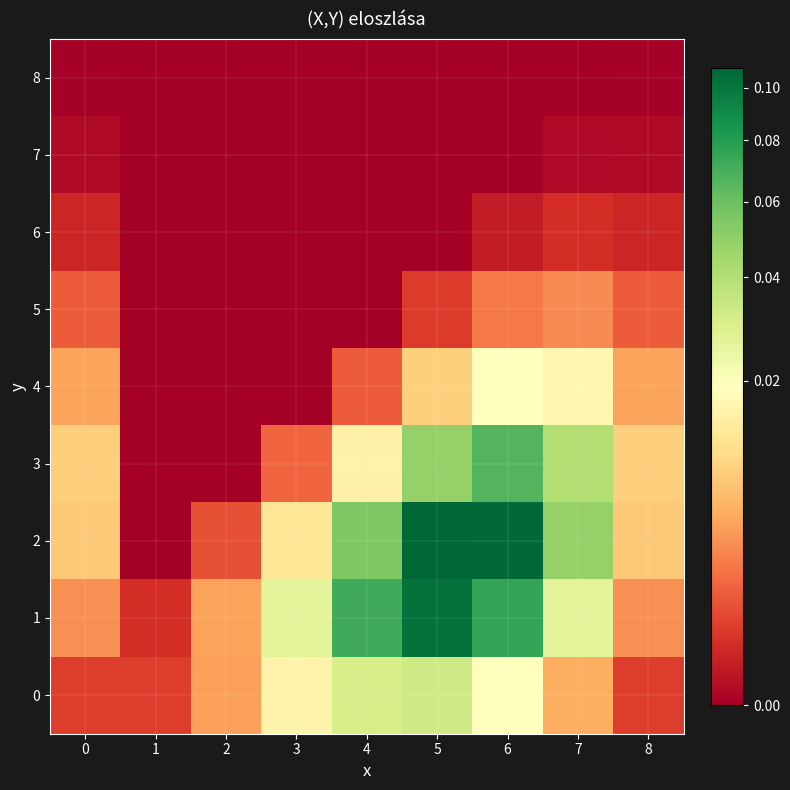

Reading left to right, what are all the values shown in this chart?

8: 0=0.0	1=0.0	2=0.0	3=0.0	4=0.0	5=0.0	6=0.0	7=0.0	8=0.0
7: 0=0.0	1=0.0	2=0.0	3=0.0	4=0.0	5=0.0	6=0.0	7=0.0	8=0.0
6: 0=0.0	1=0.0	2=0.0	3=0.0	4=0.0	5=0.0	6=0.0	7=0.0	8=0.0
5: 0=0.0	1=0.0	2=0.0	3=0.0	4=0.0	5=0.0	6=0.0	7=0.0	8=0.0
4: 0=0.0	1=0.0	2=0.0	3=0.0	4=0.0	5=0.0	6=0.0	7=0.0	8=0.0
3: 0=0.0	1=0.0	2=0.0	3=0.0	4=0.0	5=0.0	6=0.1	7=0.0	8=0.0
2: 0=0.0	1=0.0	2=0.0	3=0.0	4=0.1	5=0.1	6=0.1	7=0.0	8=0.0
1: 0=0.0	1=0.0	2=0.0	3=0.0	4=0.1	5=0.1	6=0.1	7=0.0	8=0.0
0: 0=0.0	1=0.0	2=0.0	3=0.0	4=0.0	5=0.0	6=0.0	7=0.0	8=0.0